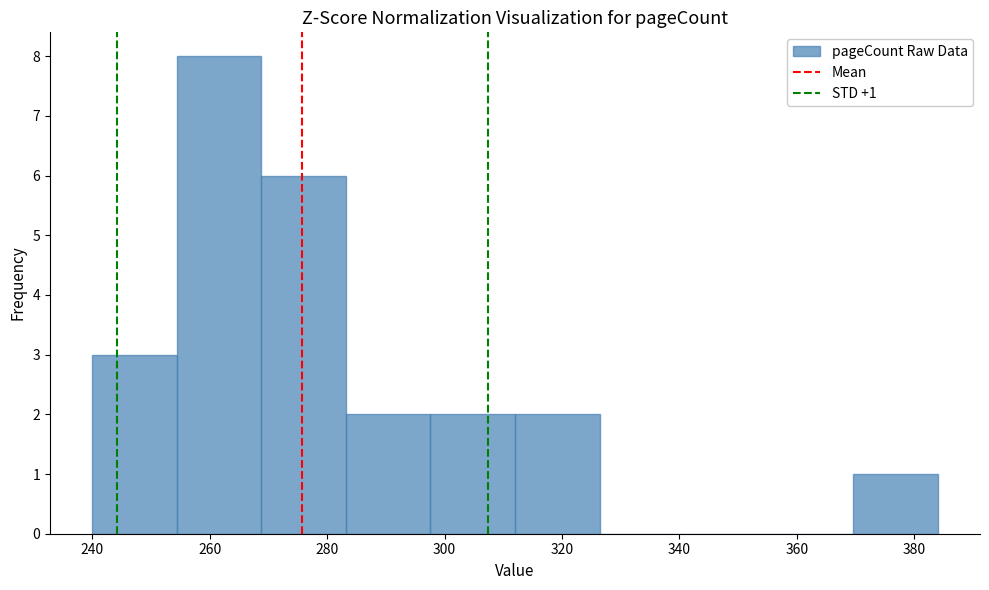

Over which range of the x-axis is the bar tallest?

254.4 to 268.8